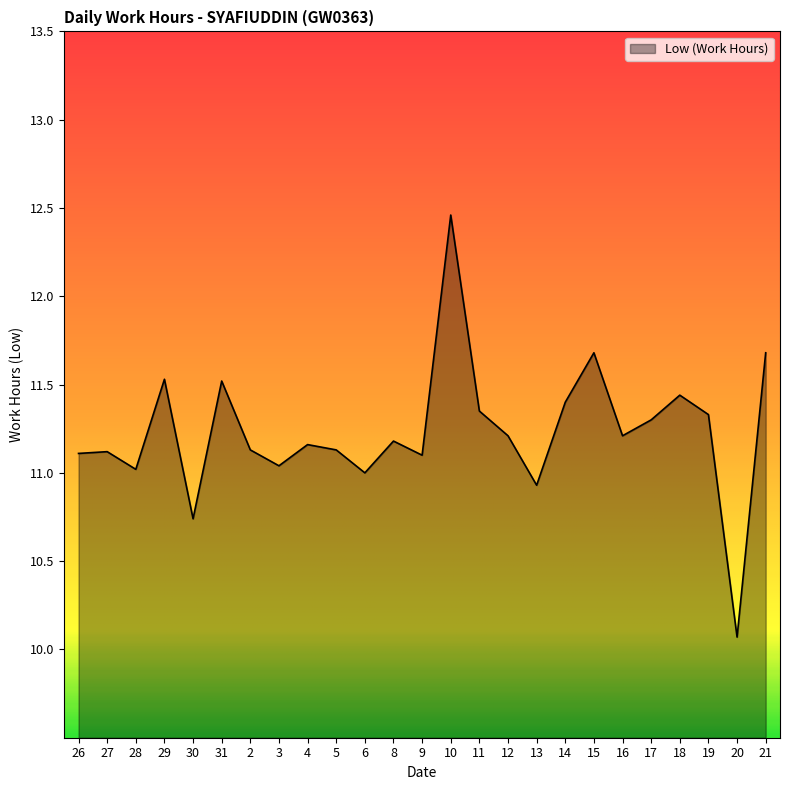

Read the value at 28.

11.0